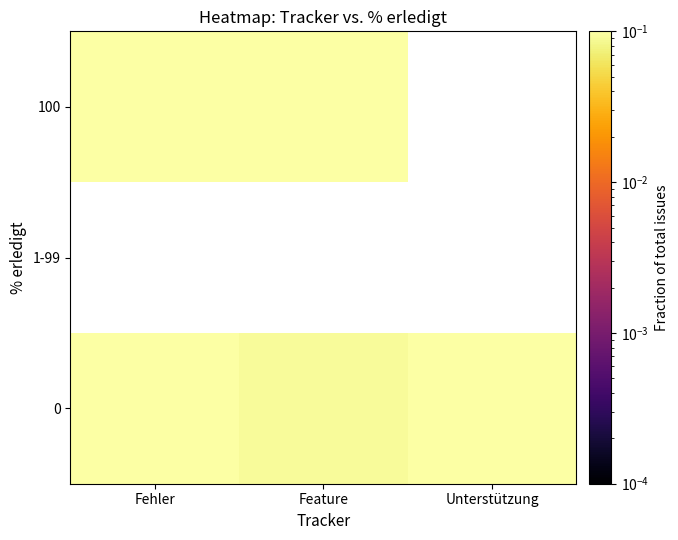

Read the 0 value at Feature.

0.1